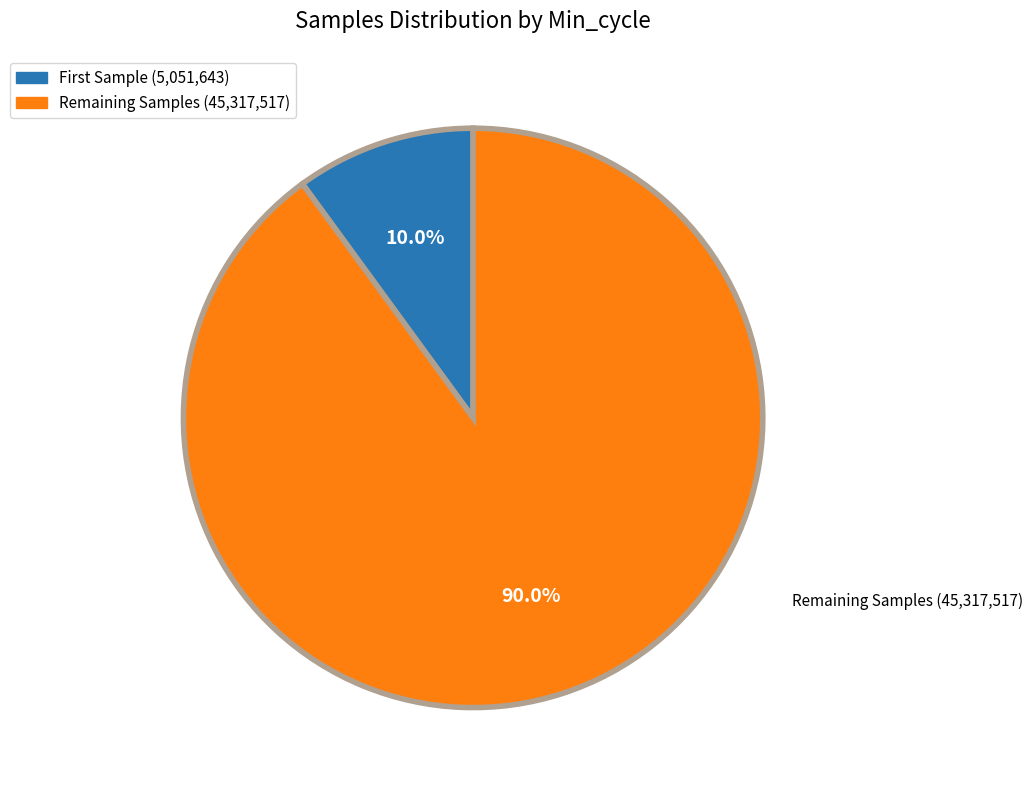

Does any single category account for the majority?

Yes